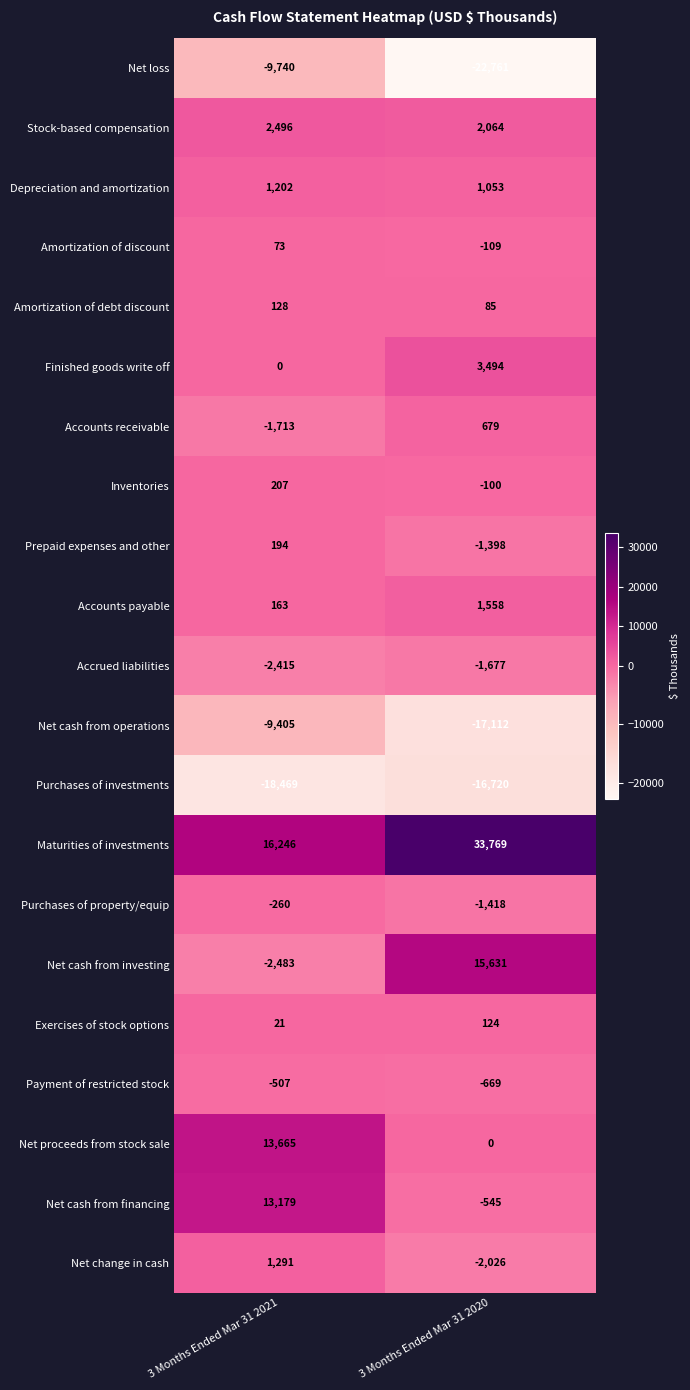

What is the average value of the Accounts receivable series?

-517